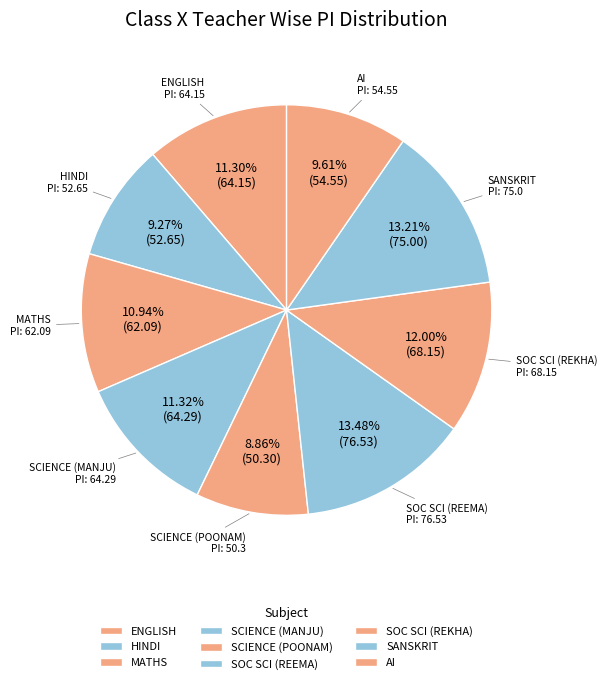

What percentage is the SCIENCE (MANJU) slice, to the nearest percent?

11%